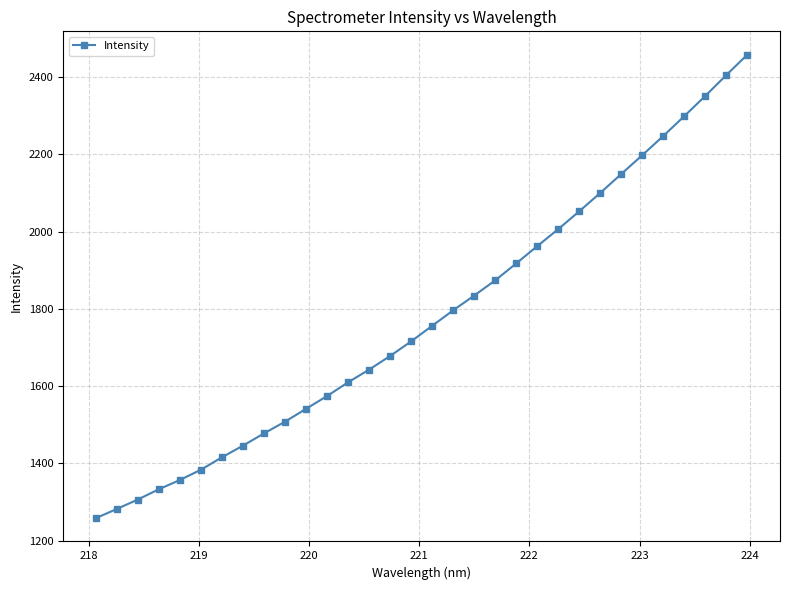

What is the difference between the second highest and minimum values?

1147.8